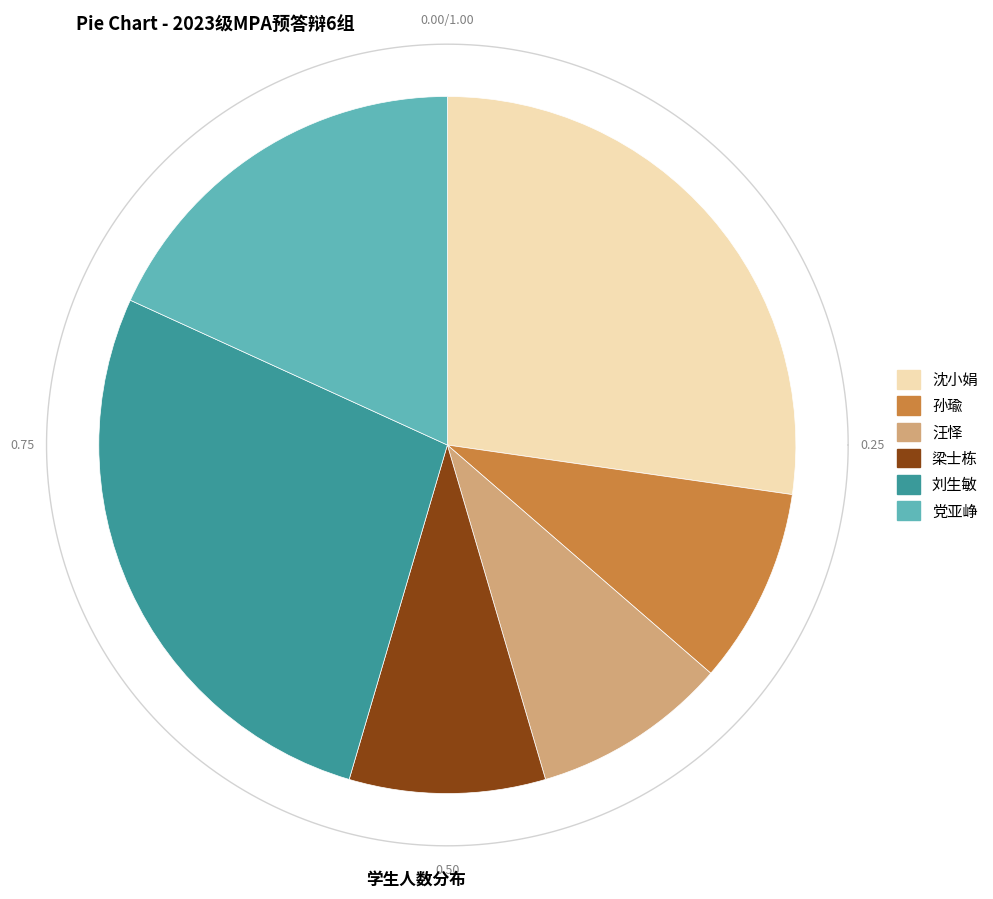

To the nearest percent, what is the difference between the largest and smallest slice percentages?

18%